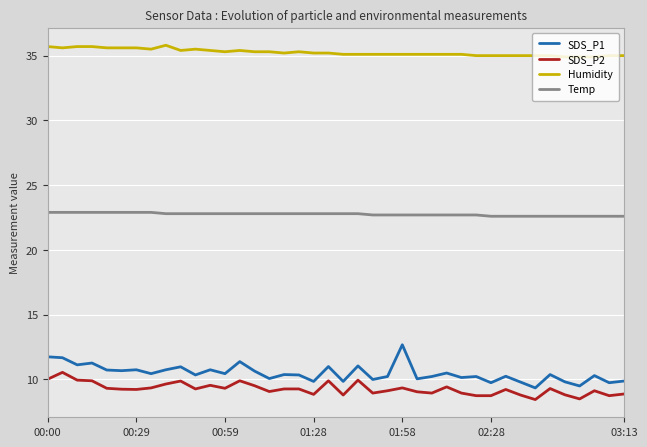

List the series in order of their peak value, lowest first.

SDS_P2, SDS_P1, Temp, Humidity